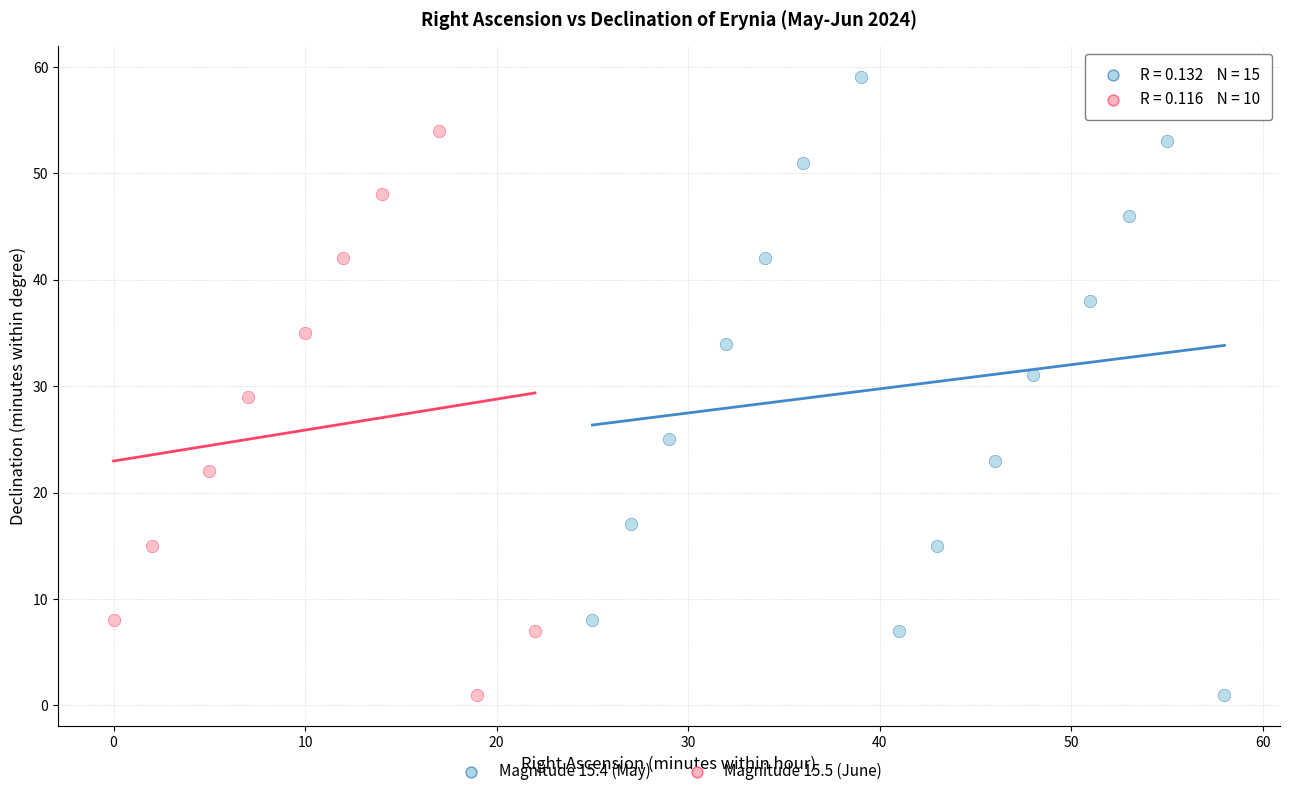

Which series has the largest Y range (max minus min)?

Magnitude 15.4 (May)